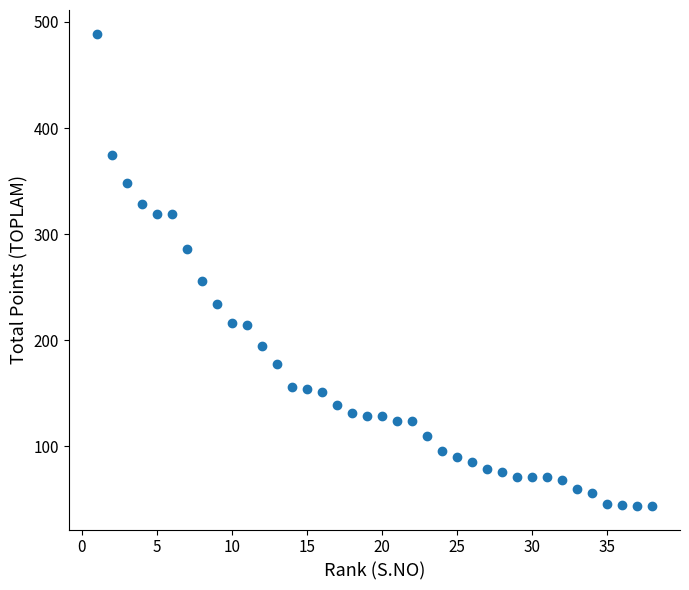

What is the range of X values (max minus min)?

37